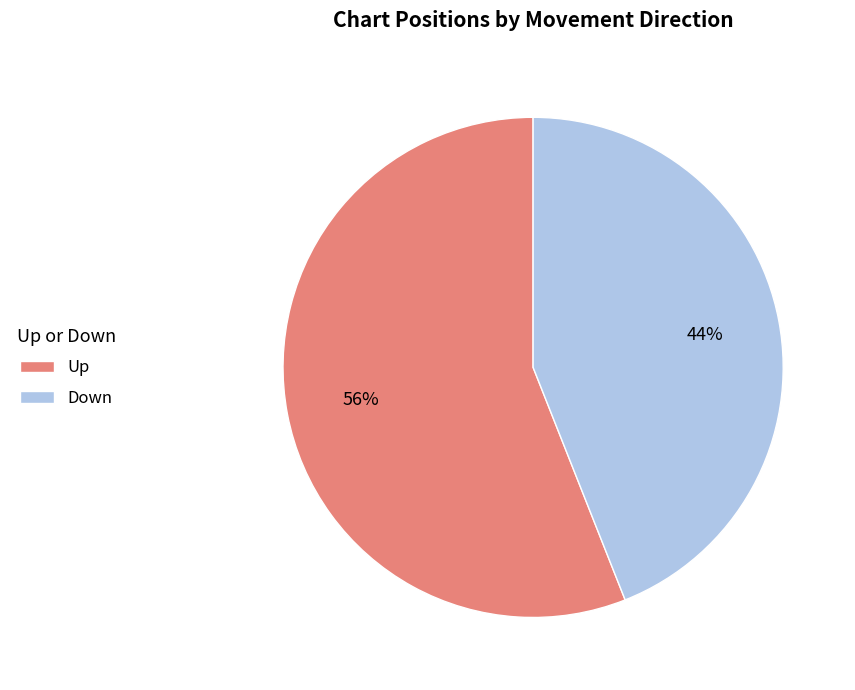

Do Down and Up together represent more than half of the pie?

Yes